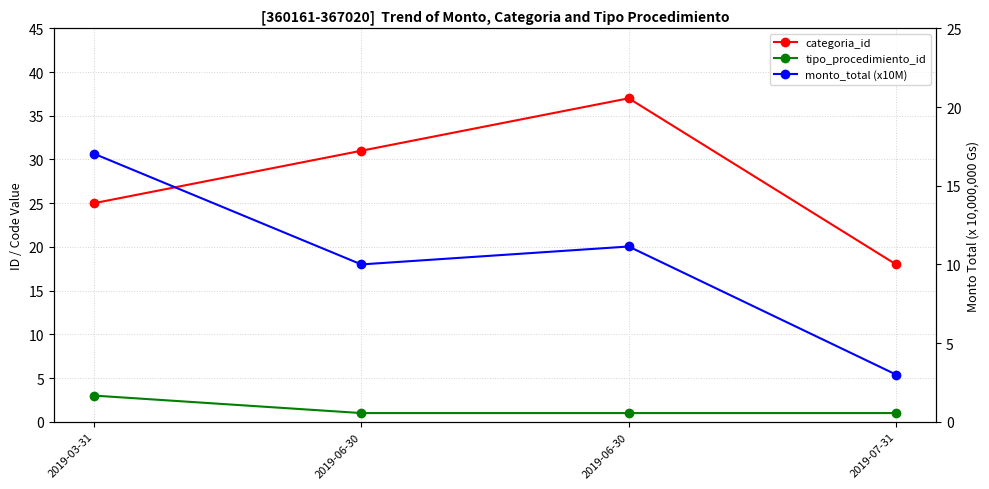

What is the average value of the categoria_id series?

27.8